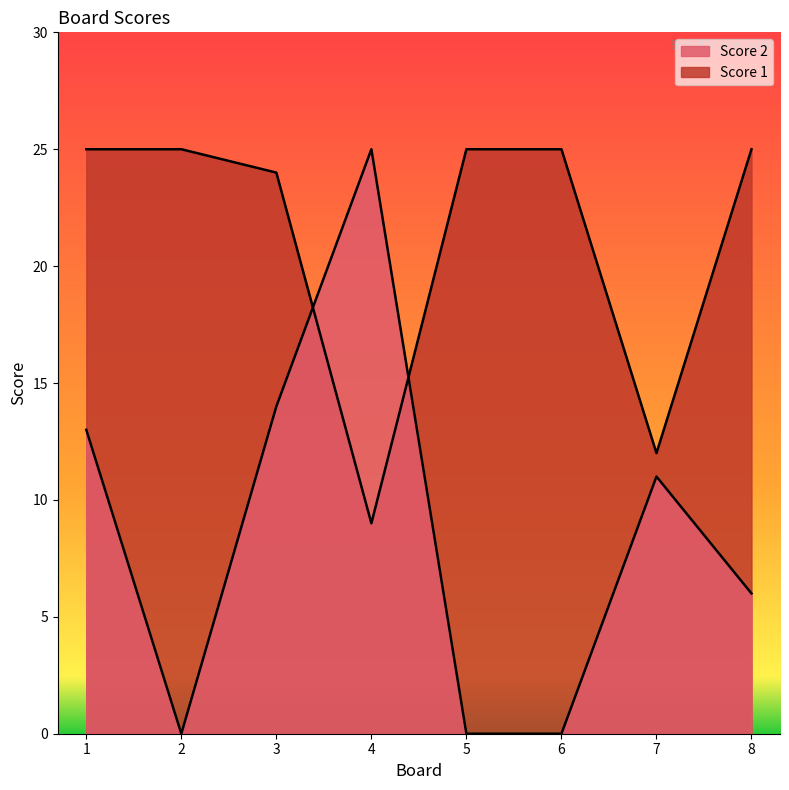

True or false: Score 1 and Score 2 intersect in this chart.

True